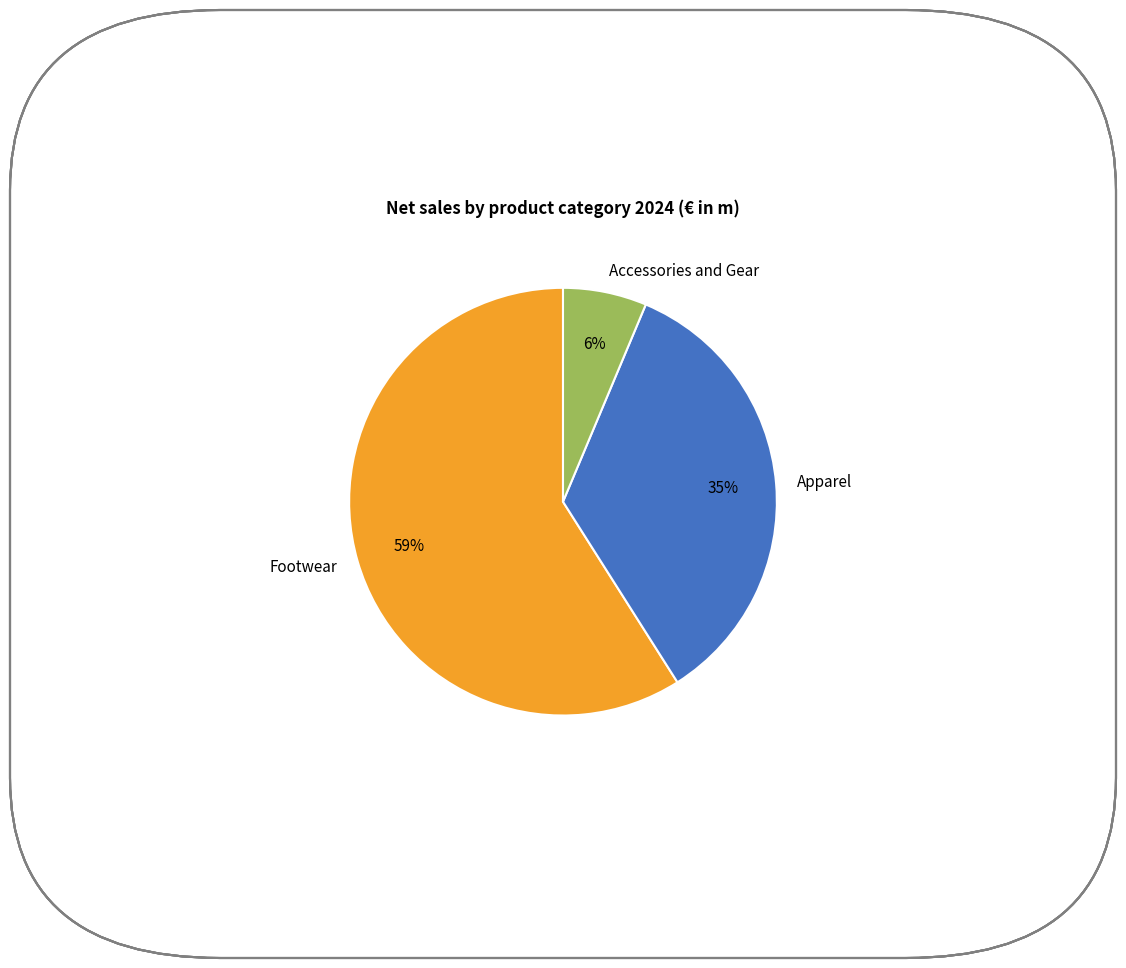

Rank the categories by value from highest to lowest.

Footwear, Apparel, Accessories and Gear